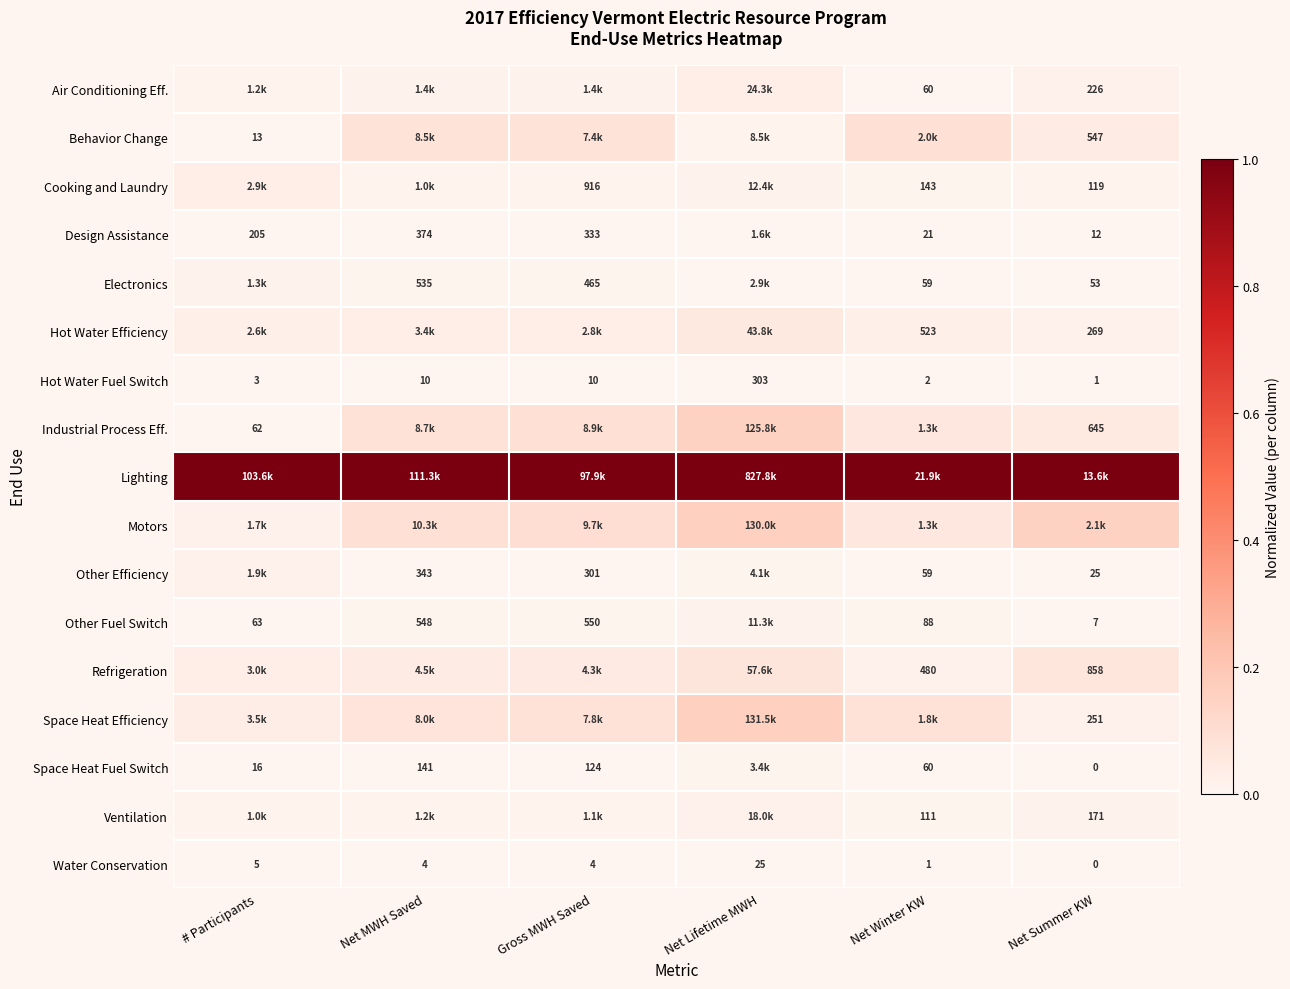

At Net MWH Saved, list the series in order from smallest to largest.

Water Conservation, Hot Water Fuel Switch, Space Heat Fuel Switch, Other Efficiency, Design Assistance, Electronics, Other Fuel Switch, Cooking and Laundry, Ventilation, Air Conditioning Eff., Hot Water Efficiency, Refrigeration, Space Heat Efficiency, Behavior Change, Industrial Process Eff., Motors, Lighting